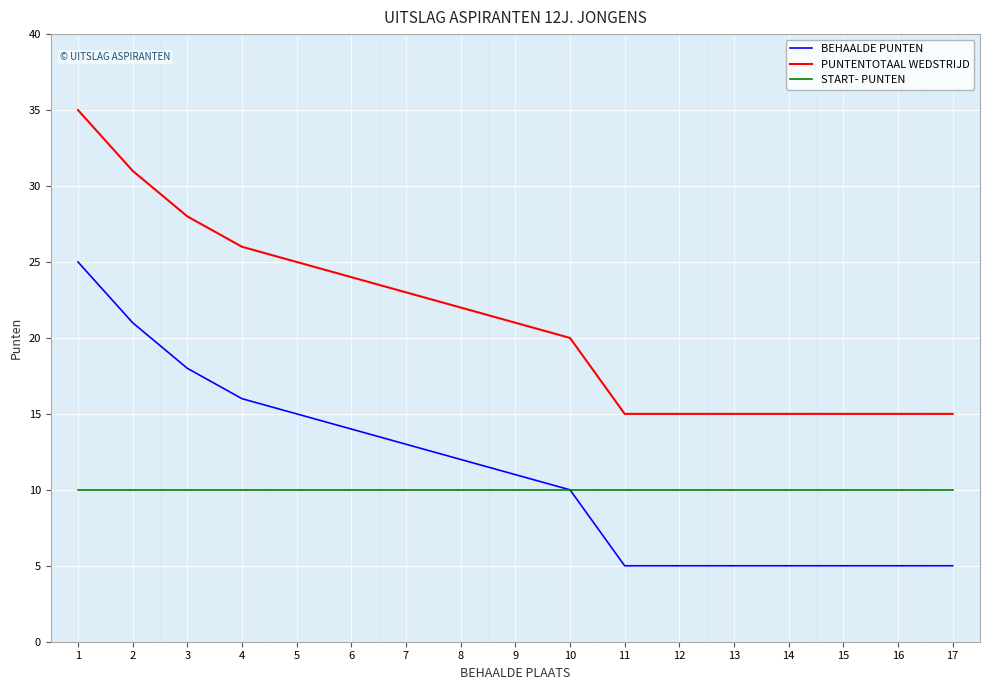

What is the total value across all series at 6?

48